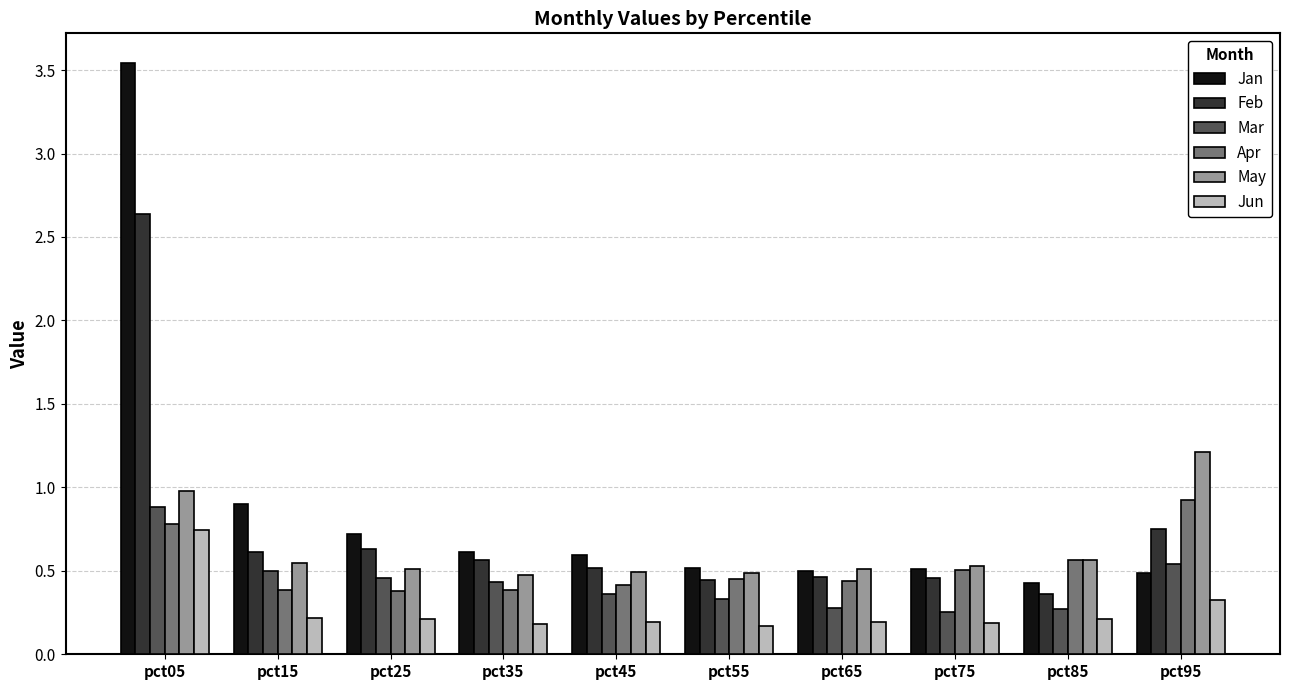

At how many categories does at least one series exceed 2?

1